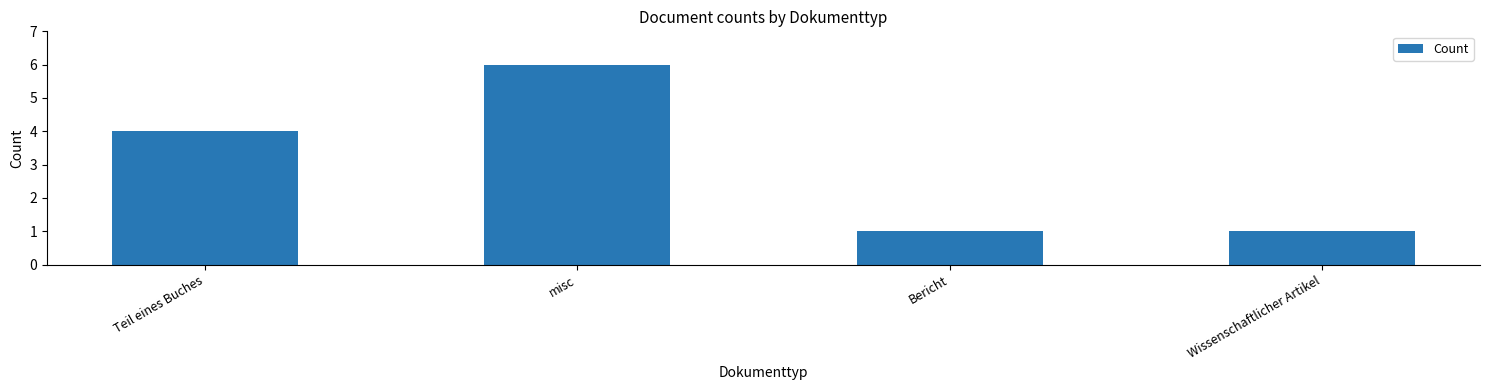

The value at misc is 6. True or false?

True